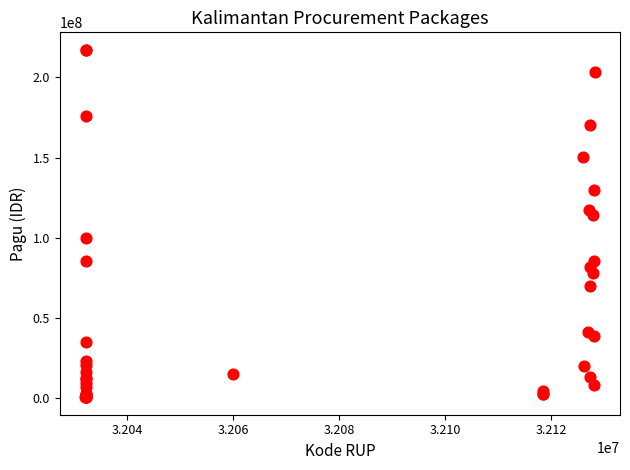

What Y value in the scatter plot is closest to 108830000?

114296000